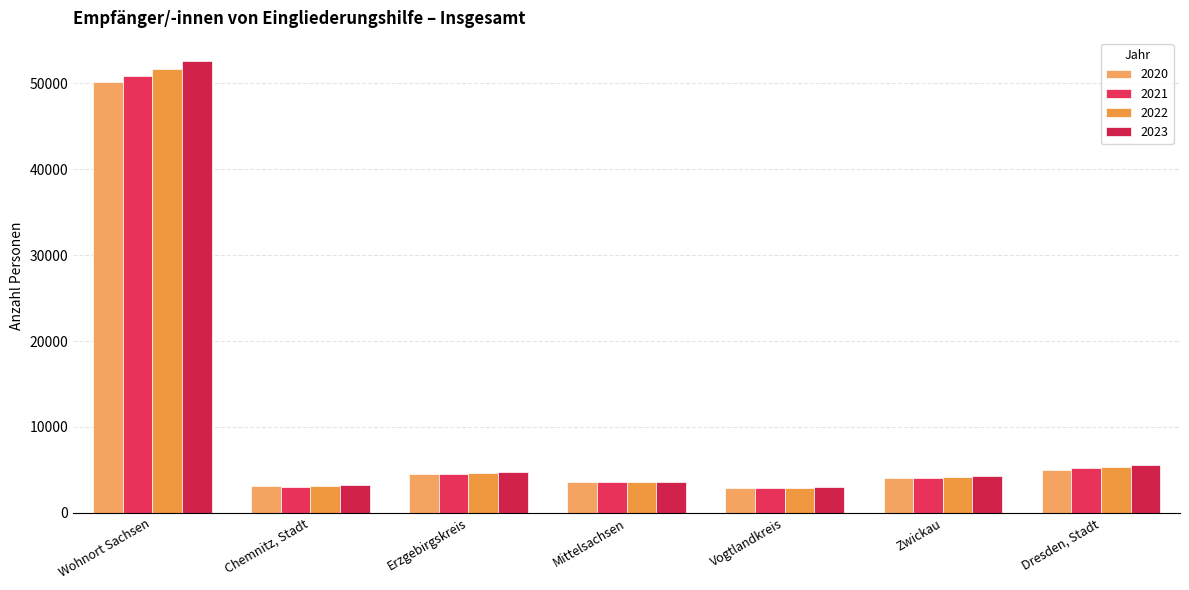

What is the difference between the maximum and minimum values in the 2023 series?

49685